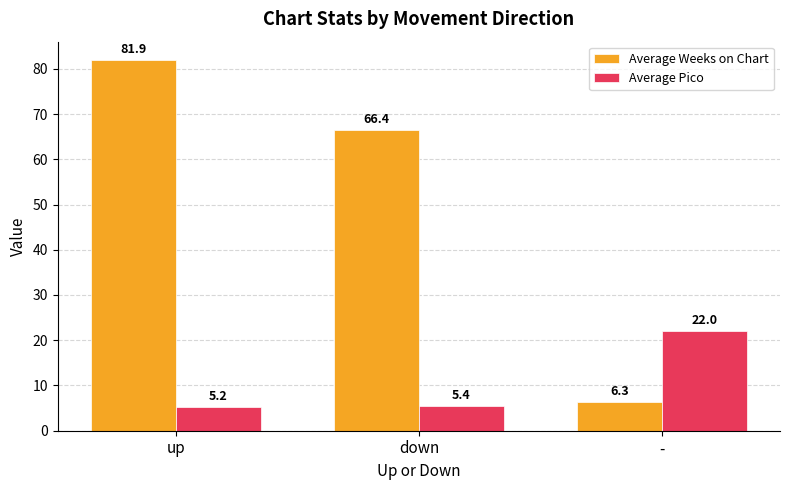

Rank the categories by Average Pico value from lowest to highest.

up, down, -